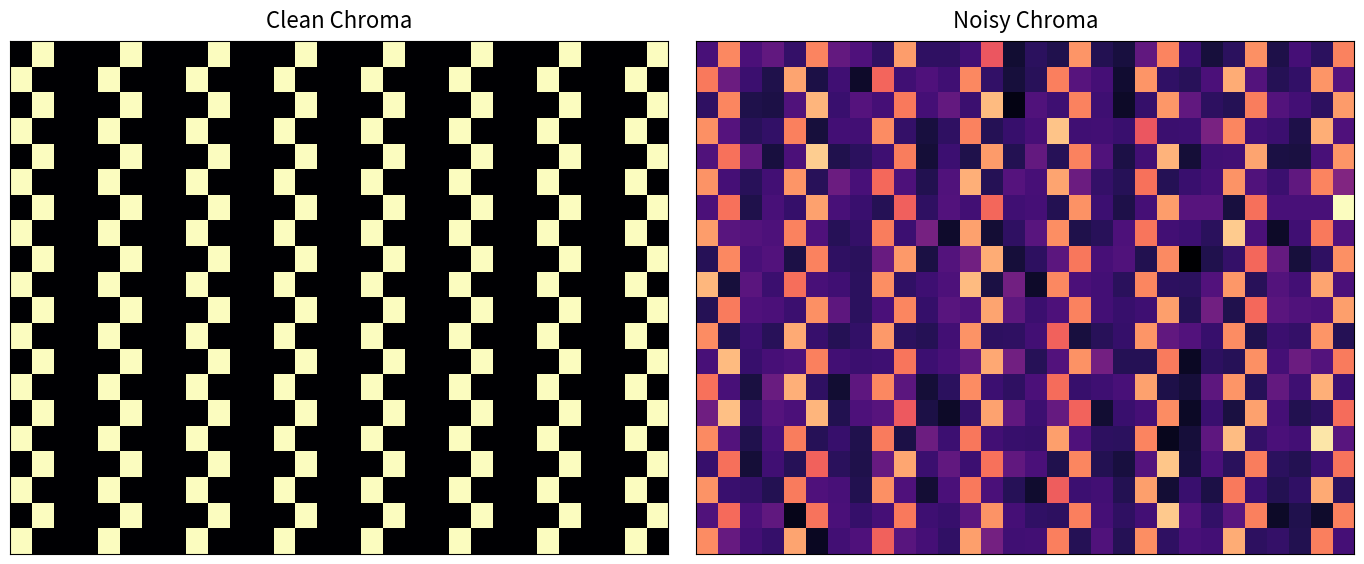

What is the spread (max minus min) of values at 17?

320.7